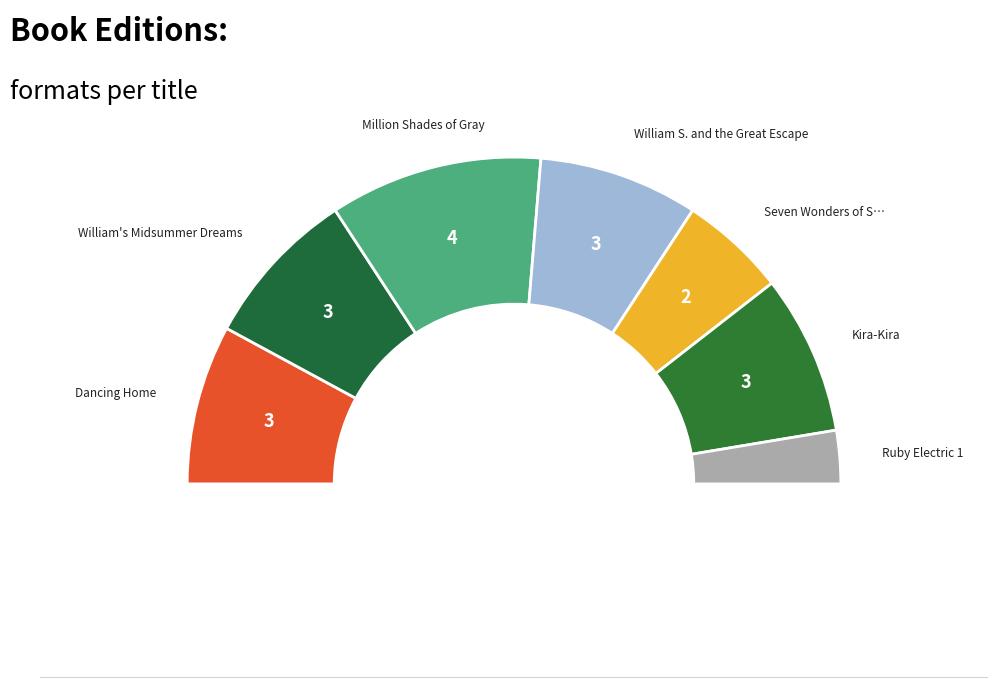

Which category has the smallest portion of the pie?

Ruby Electric